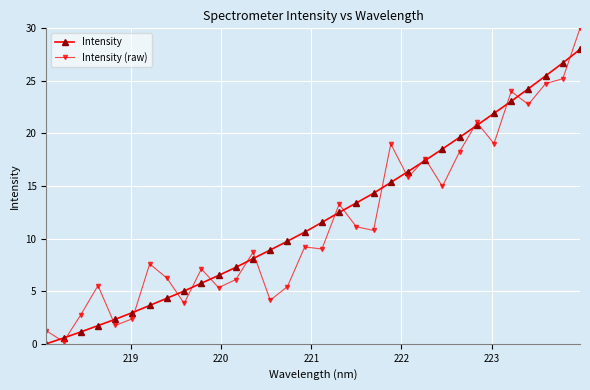

What is the value of the Intensity (raw) point at the 12th from the left?

6.1